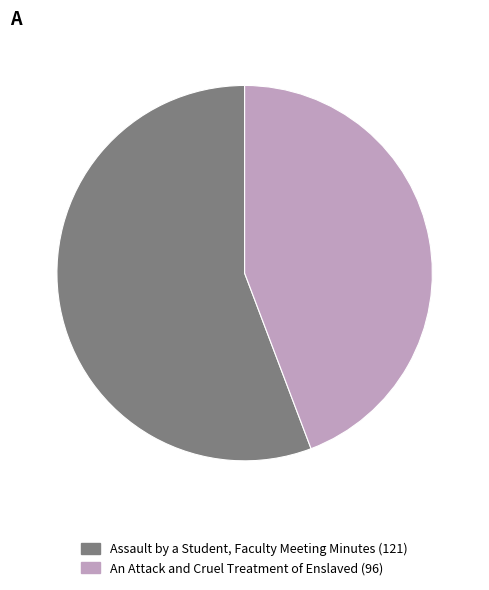

Which has a higher value, An Attack and Cruel Treatment of Enslaved (96) or Assault by a Student, Faculty Meeting Minutes (121)?

Assault by a Student, Faculty Meeting Minutes (121)